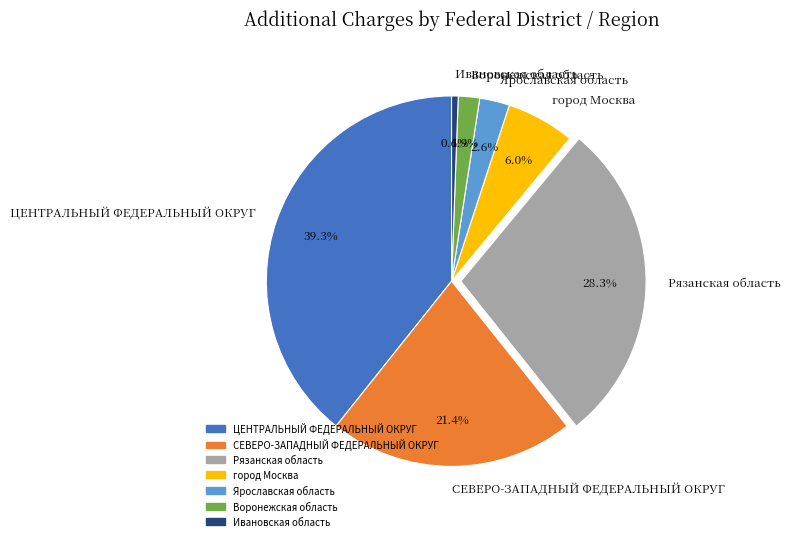

Approximately how many times larger is the value at ЦЕНТРАЛЬНЫЙ ФЕДЕРАЛЬНЫЙ ОКРУГ compared to город Москва?

6.6